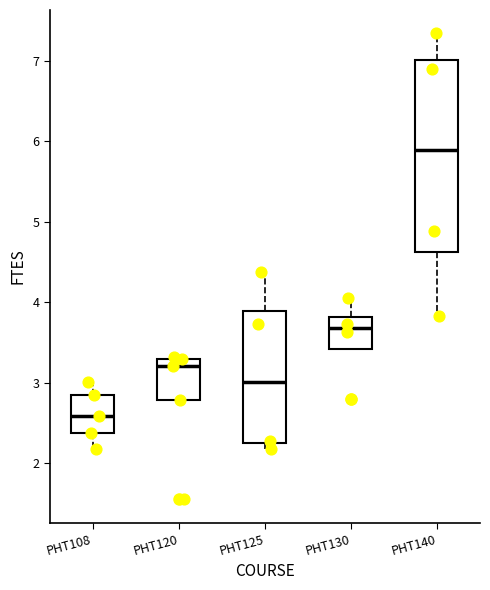

Comparing the boxes themselves (not the whiskers), which one is the tallest?

PHT140